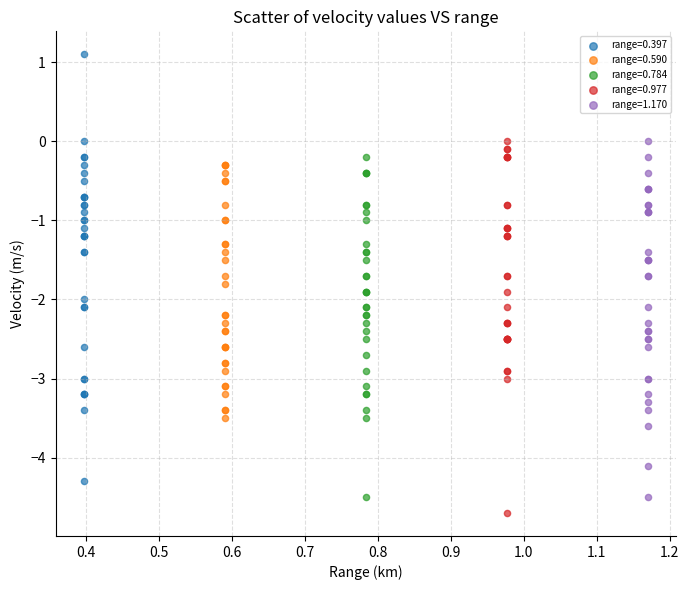

Which series has the widest spread of Y values?

range=0.397